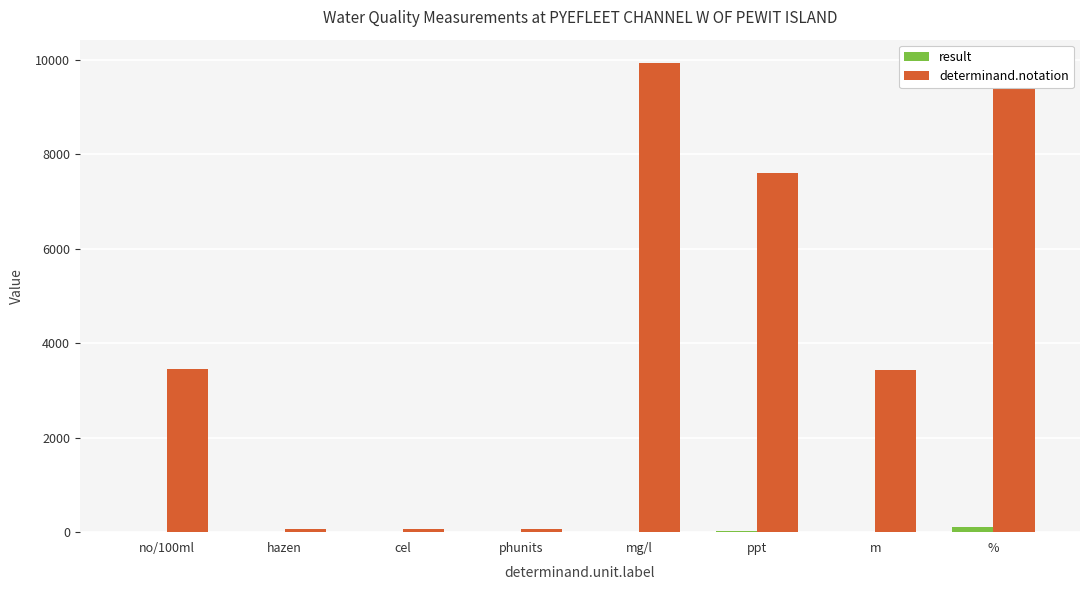

What is the average value of the result series?

22.6